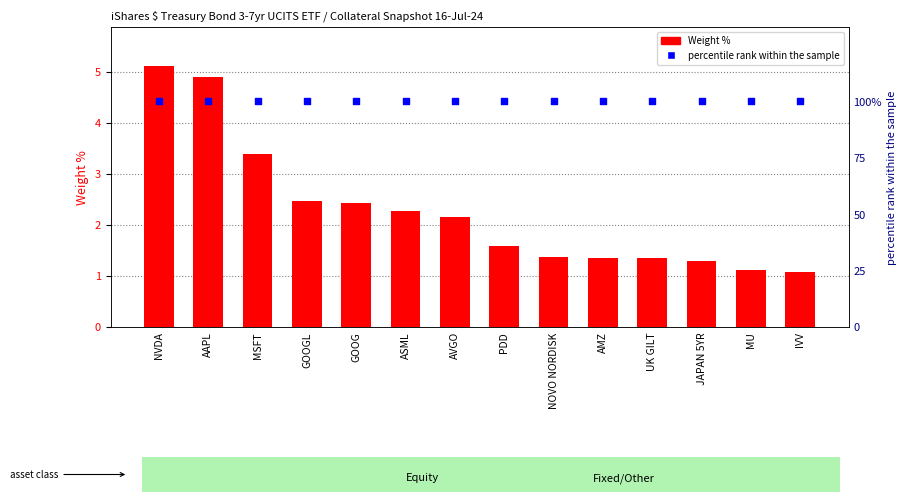

What are all the series names shown in the legend?

Weight %, percentile rank within the sample